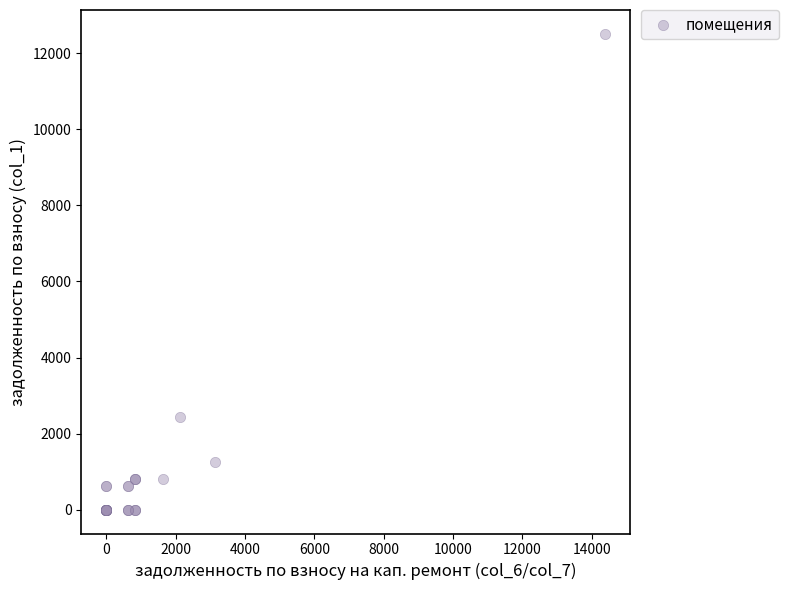

What Y value in the scatter plot is closest to 6255?

2432.9